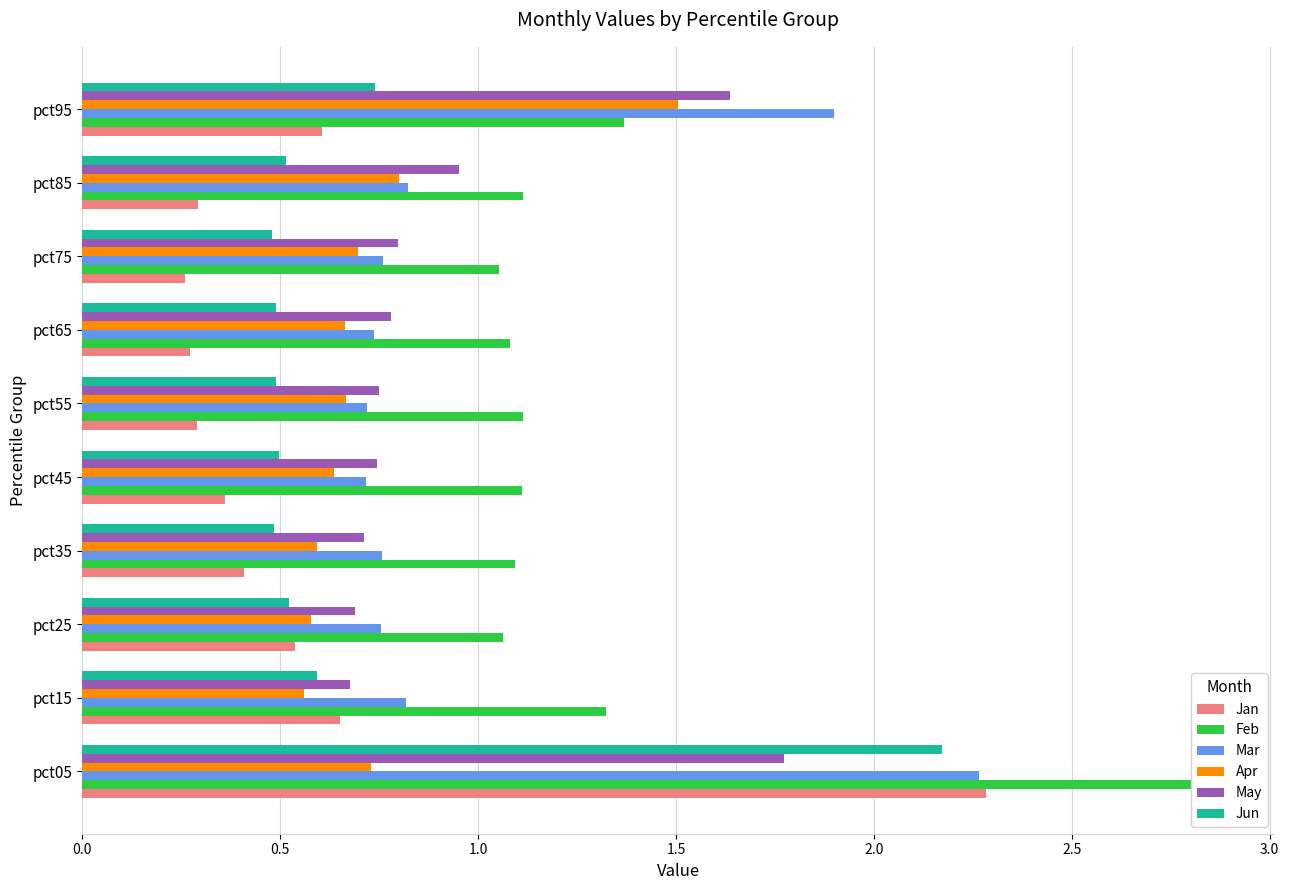

Which series has the largest range (max minus min)?

Jan